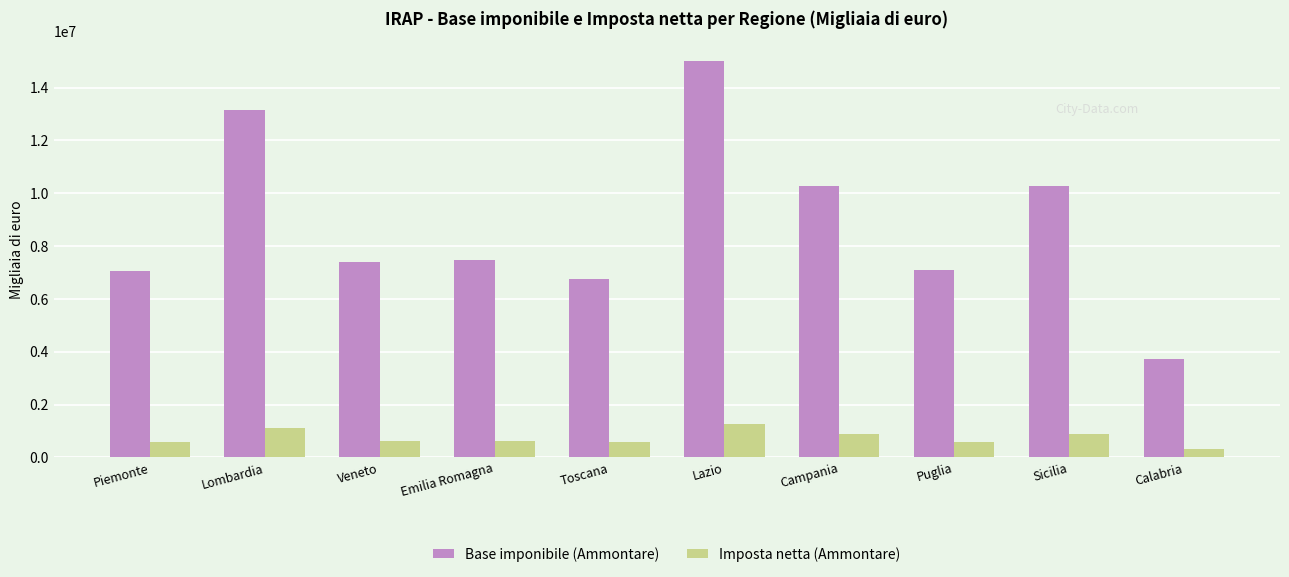

What is the smallest value displayed?

317059